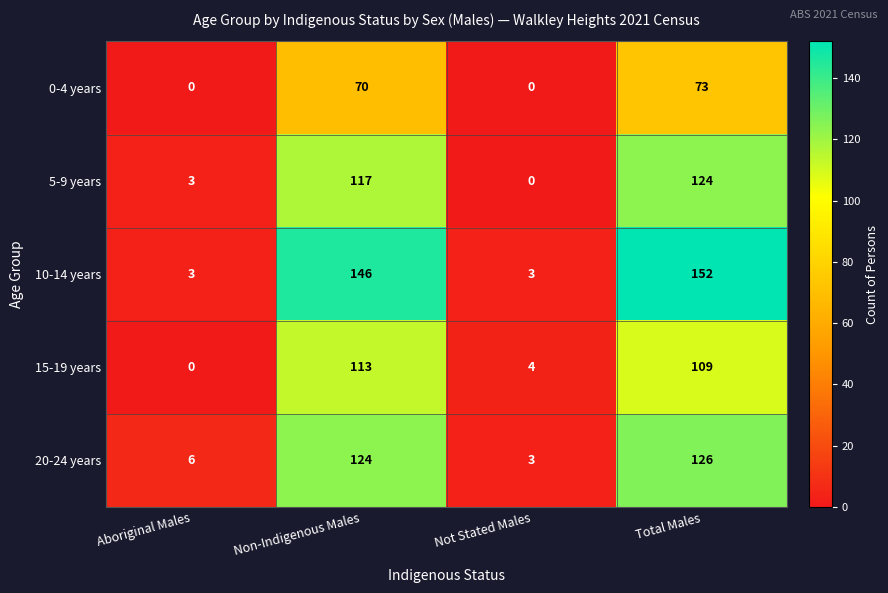

The value of 20-24 years at Non-Indigenous Males is 124. True or false?

True